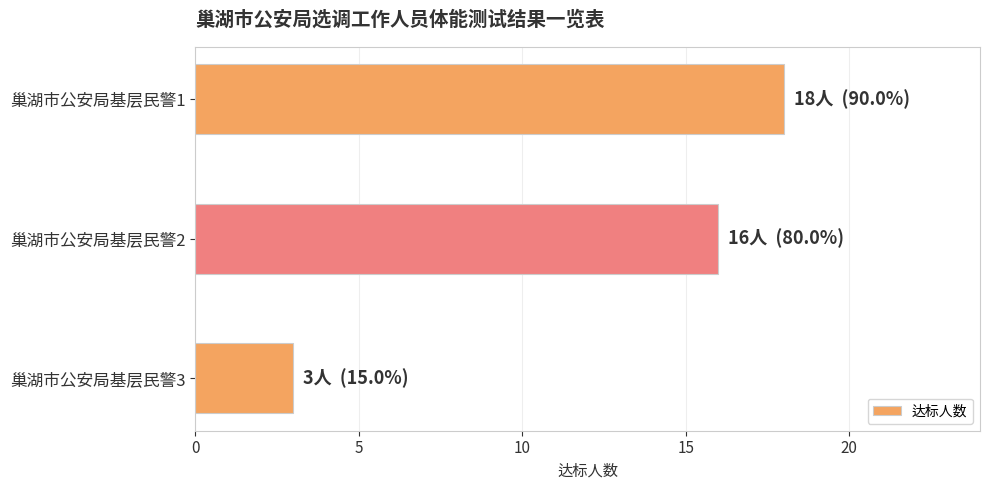

The value at 巢湖市公安局基层民警2 is 25. True or false?

False